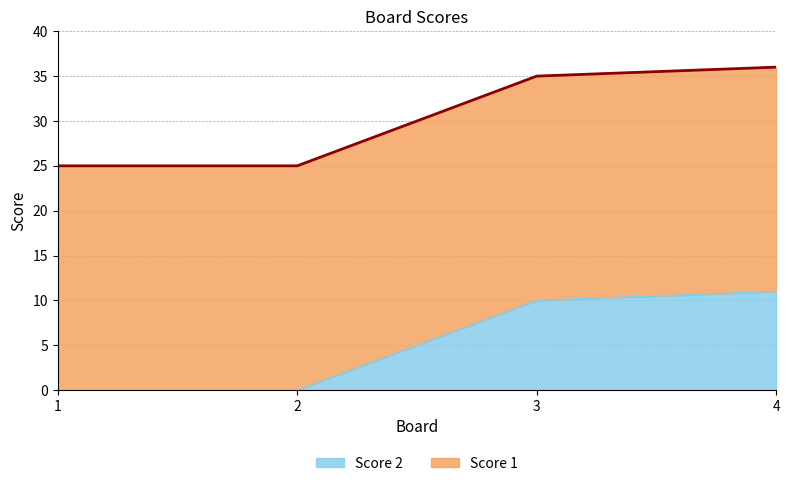

The value at 3 is 18. True or false?

False